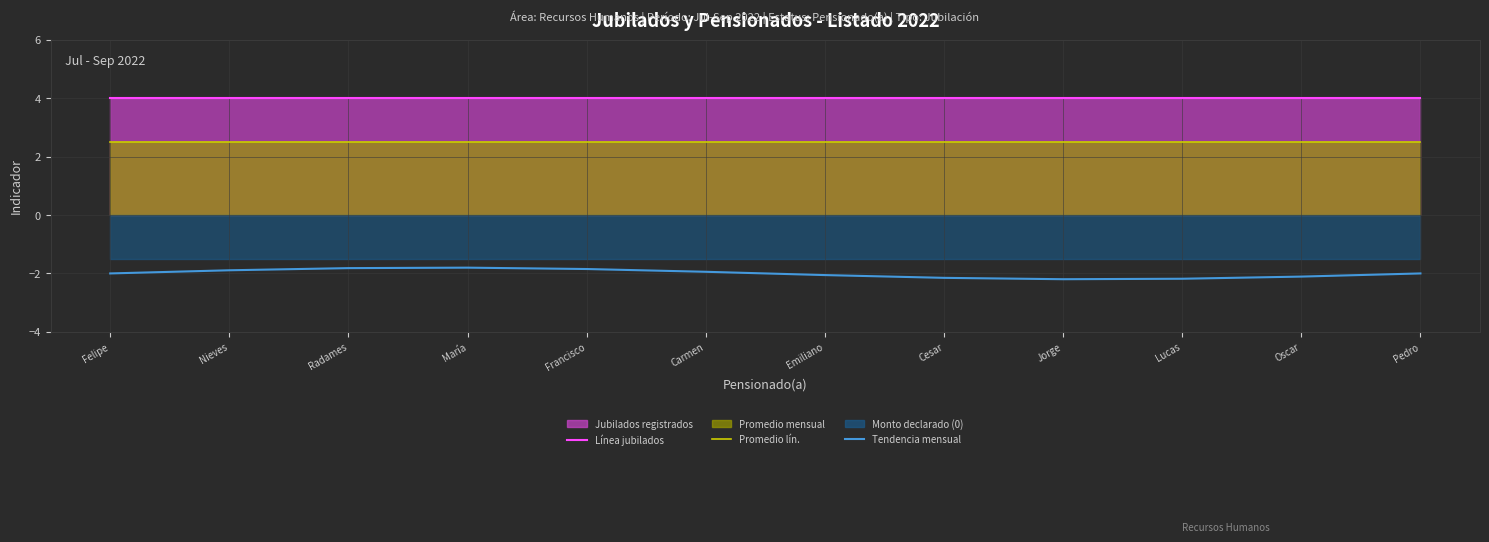

Which label corresponds to the largest value in the chart?

Felipe